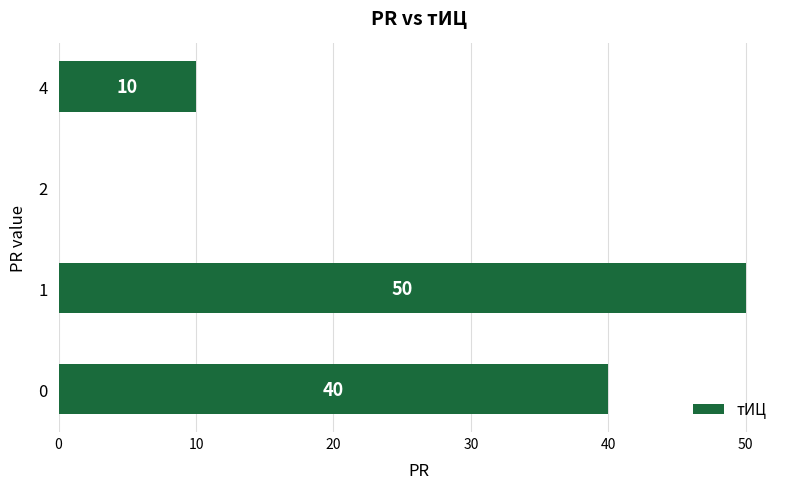

The value at 0 is 40. True or false?

True